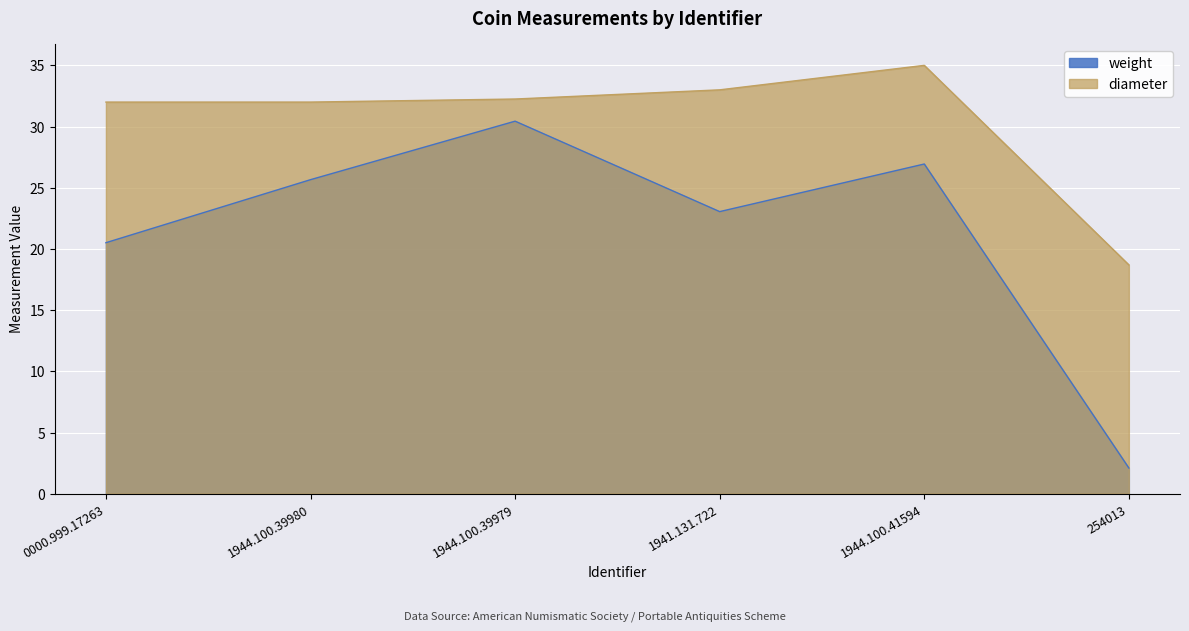

Reading right to left, transcribe all the data shown in this chart.

weight: 2.1	26.9	23.1	30.4	25.7	20.5
diameter: 18.7	35.0	33.0	32.2	32.0	32.0